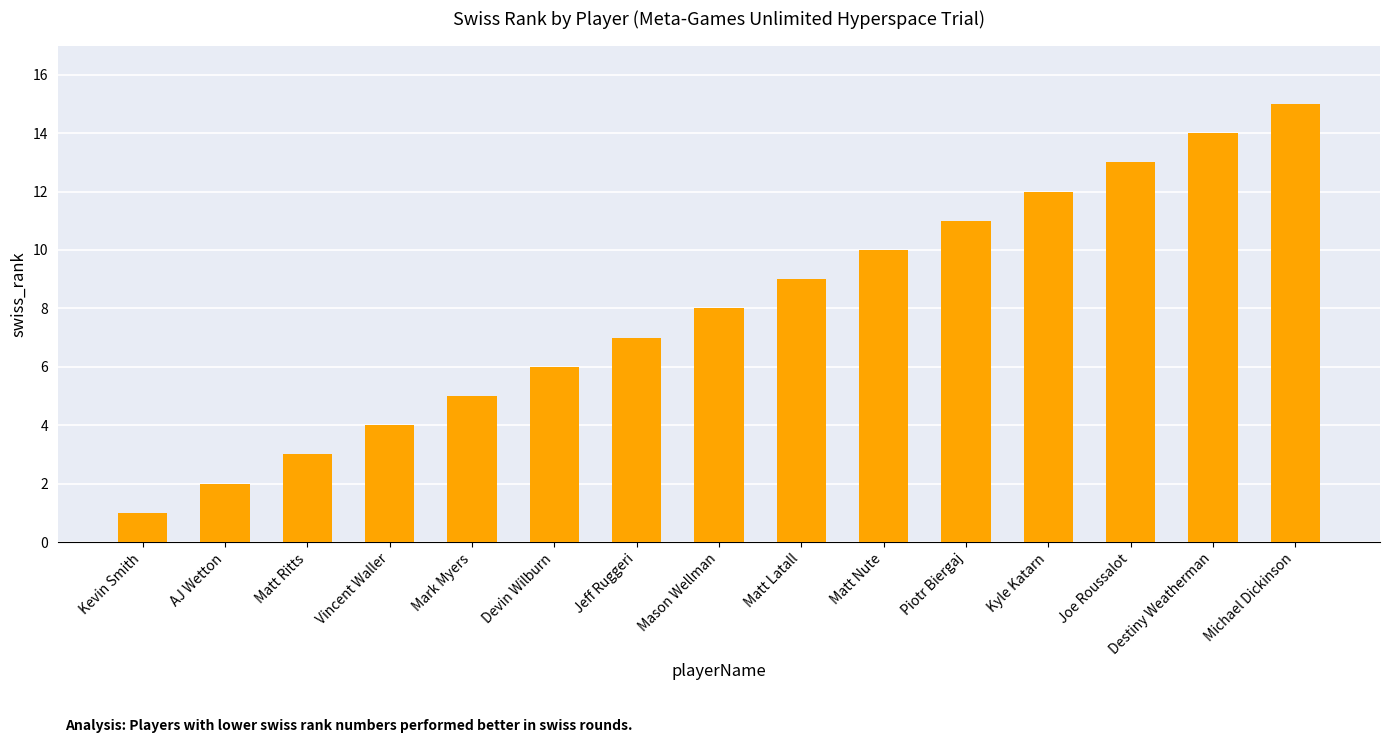

What is the value of the 6th bar from the left?

6